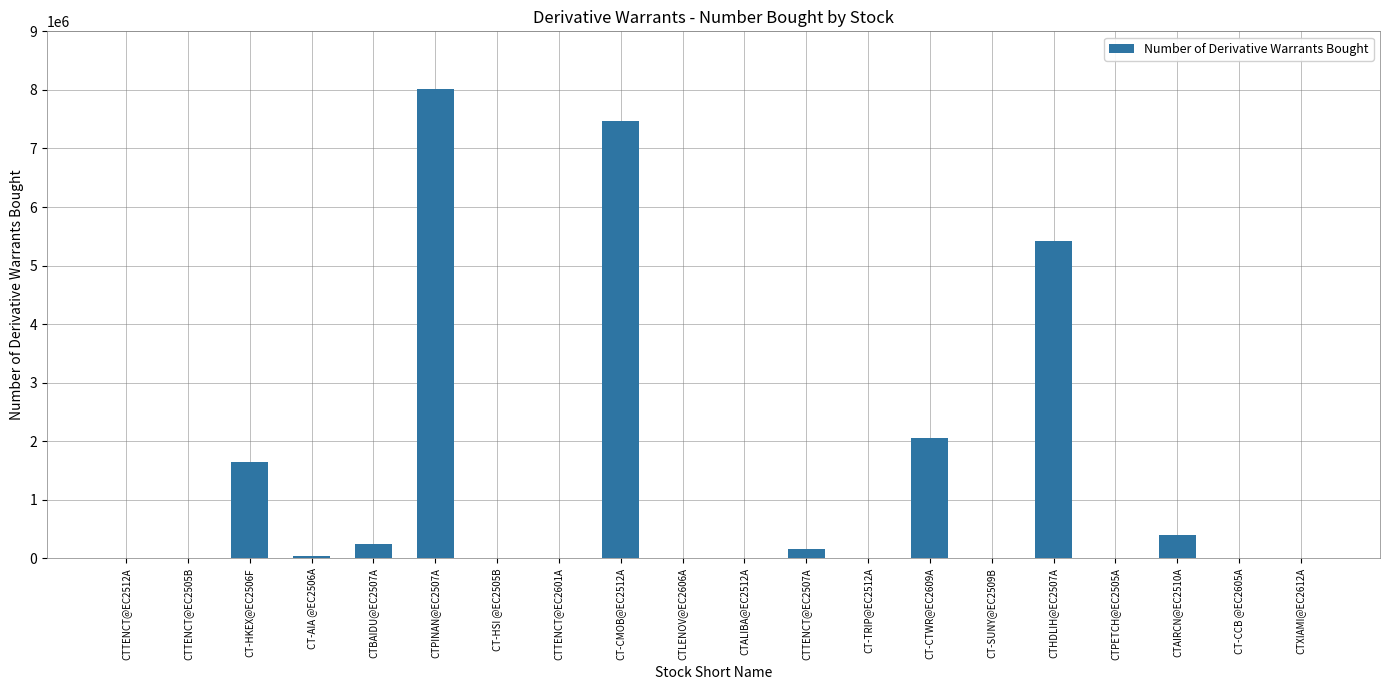

What is the sum of all values?

25470000